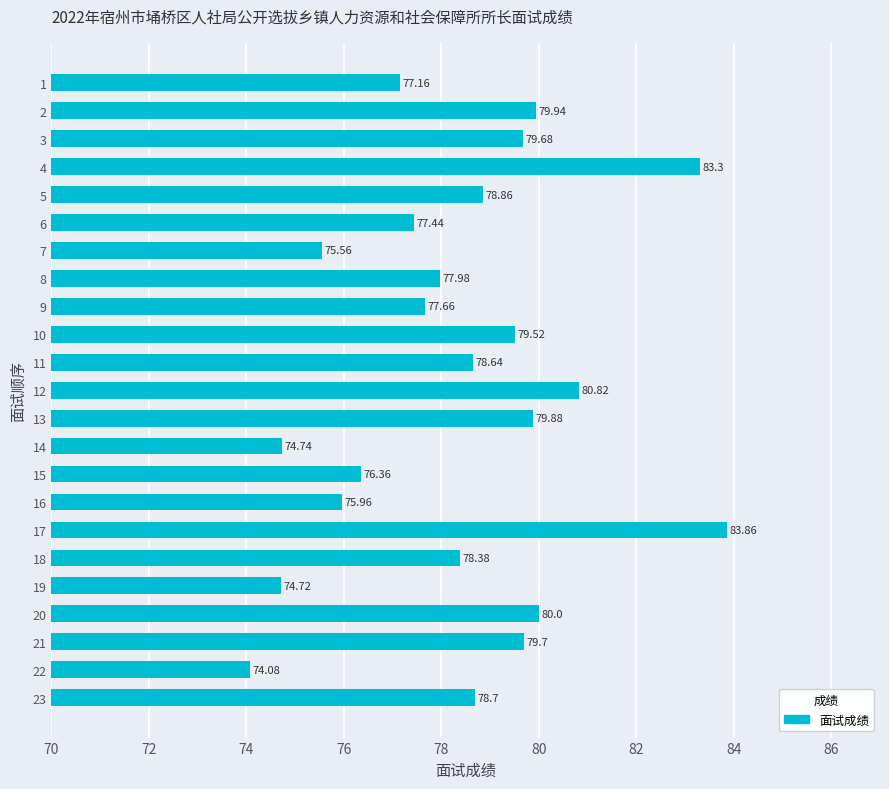

What is the change in value from 8 to 17?

+5.9